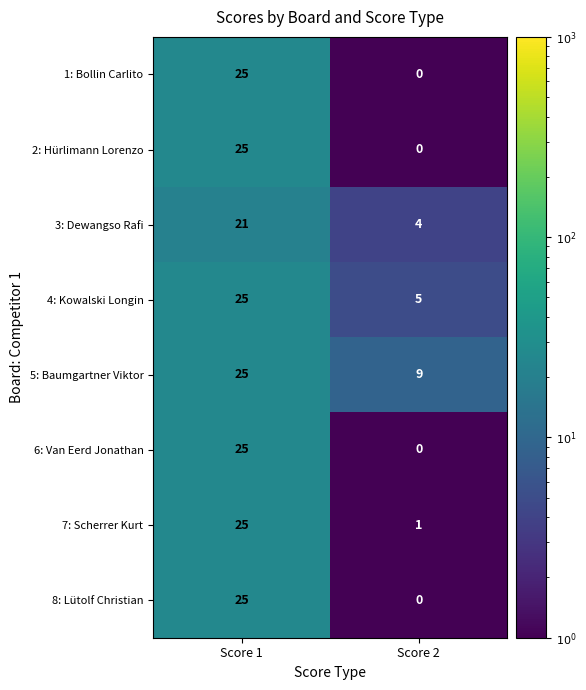

True or false: 3: Dewangso Rafi has a value of 6 at Score 2.

False